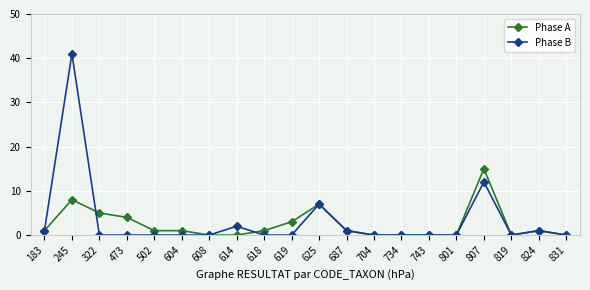

Where is the first local maximum for Phase A?

245